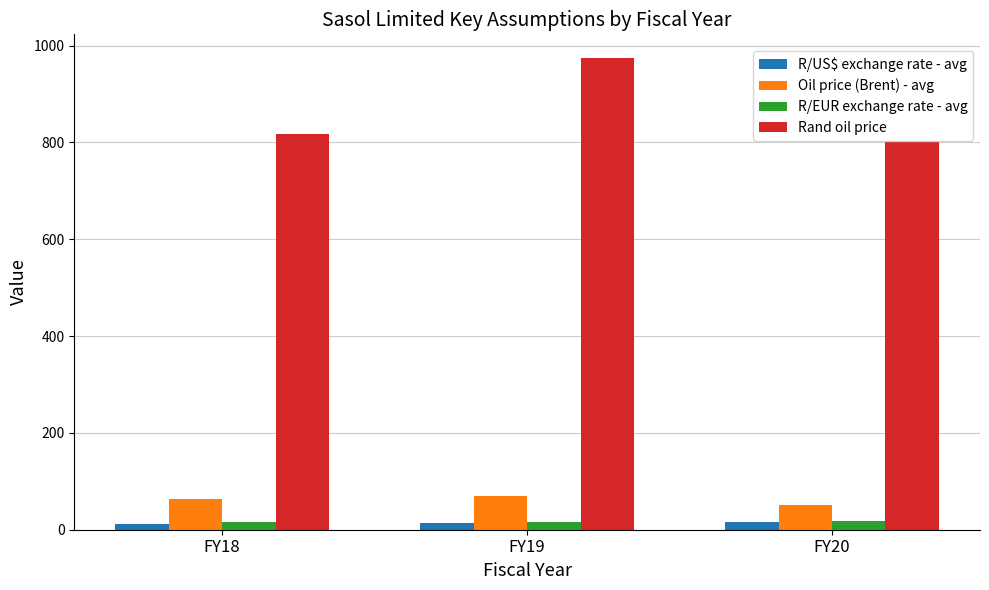

What is the sum of all R/US$ exchange rate - avg values?

42.7